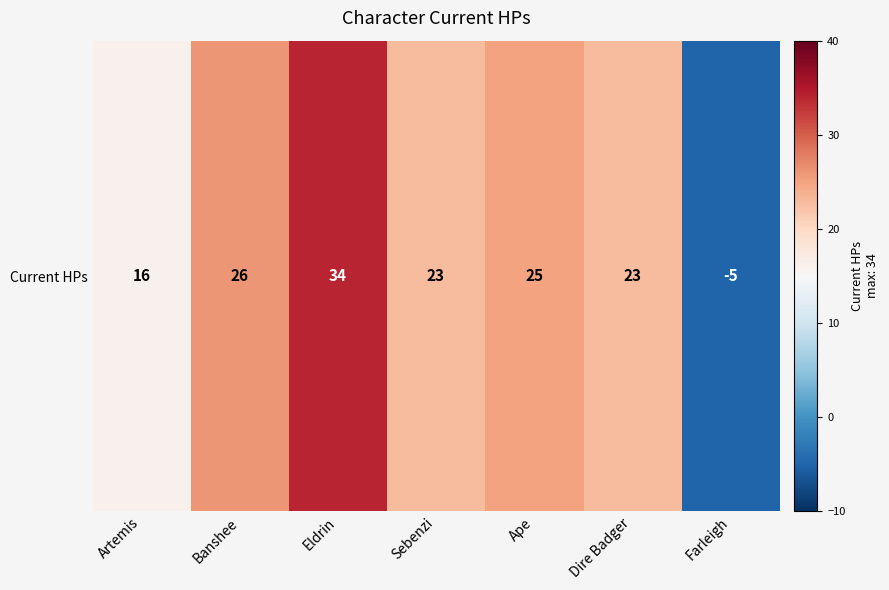

Between Dire Badger and Banshee, which is larger?

Banshee